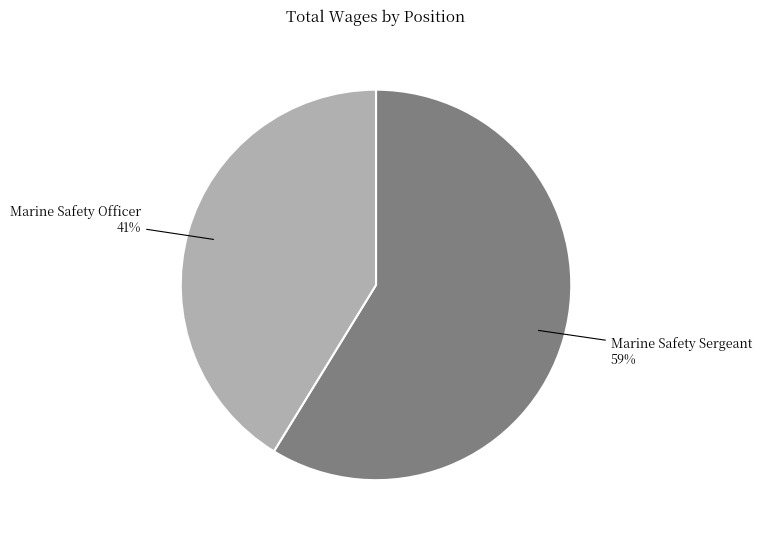

What is the majority slice?

Marine Safety Sergeant